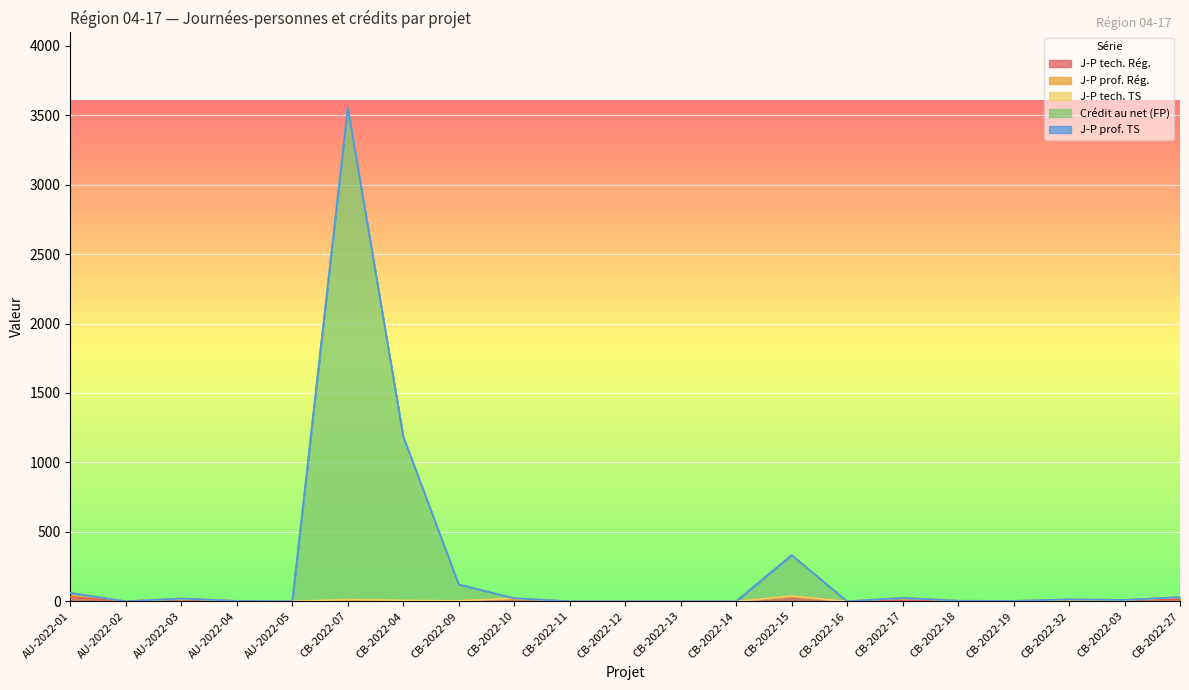

Is it true that Crédit au net (FP) equals 118.0 at CB-2022-09?

True